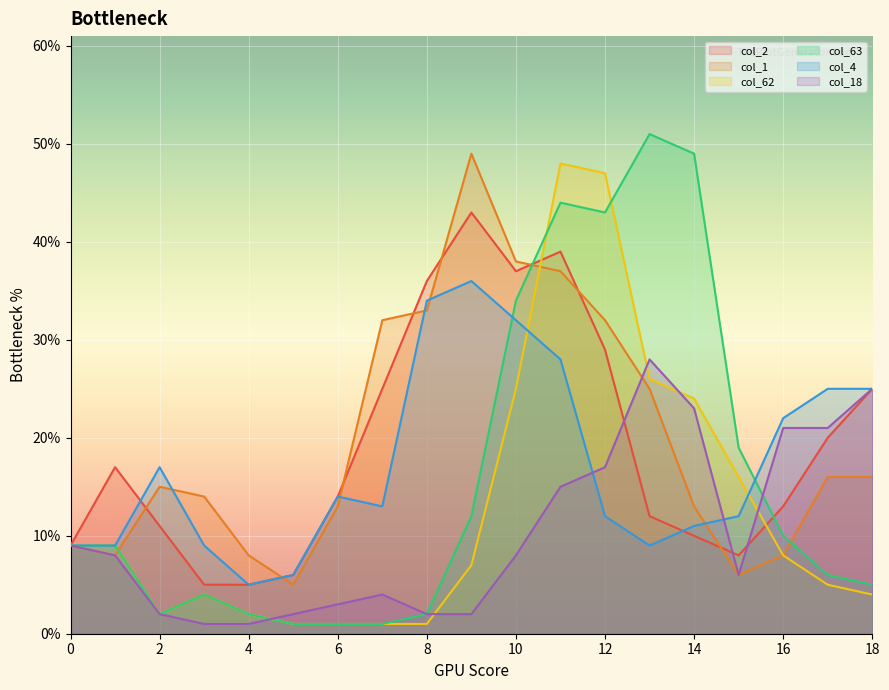

What are all the series names shown in the legend?

col_2, col_1, col_62, col_63, col_4, col_18